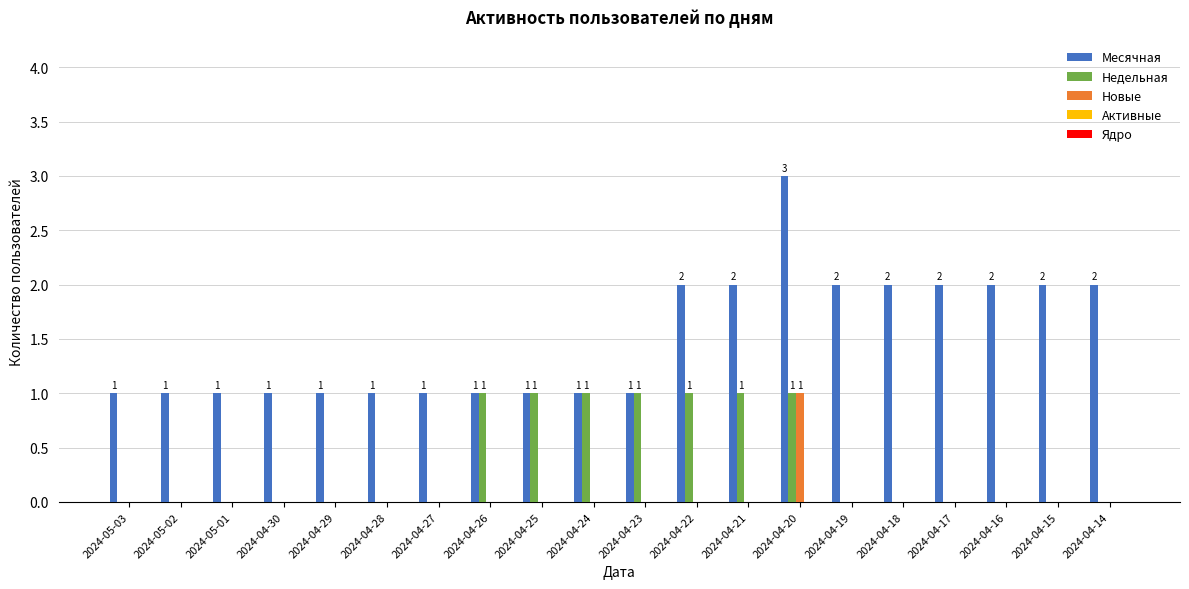

The Новые series shows 0 at 2024-04-25. True or false?

True